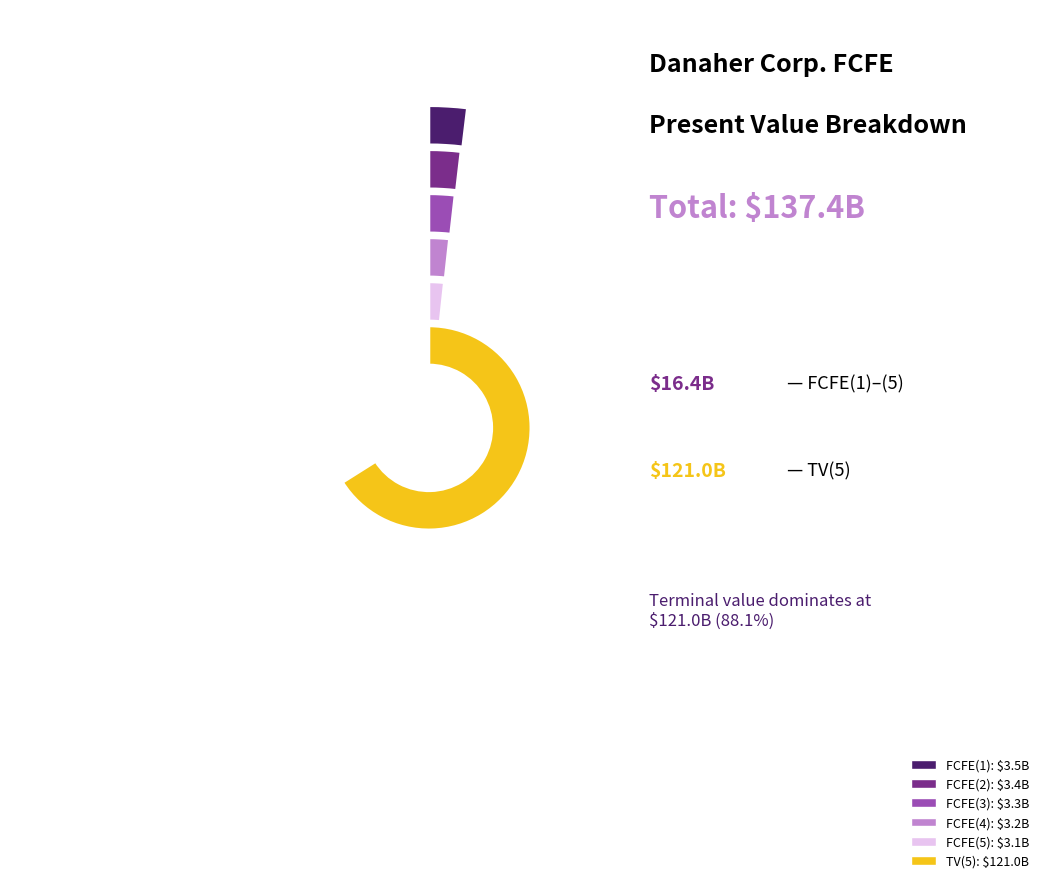

What percentage is the TV(5) slice, to the nearest percent?

88%